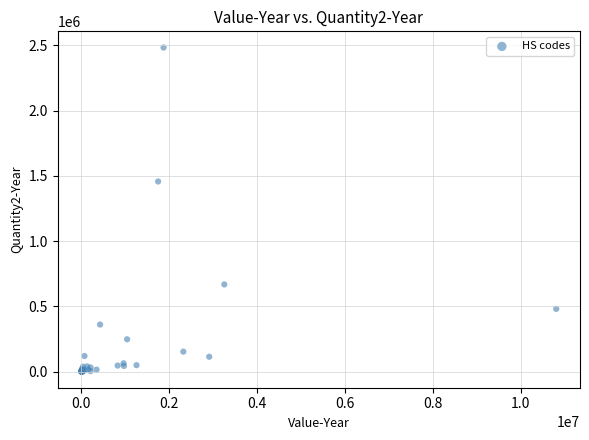

What Y value in the scatter plot is closest to 1241810?

1456656